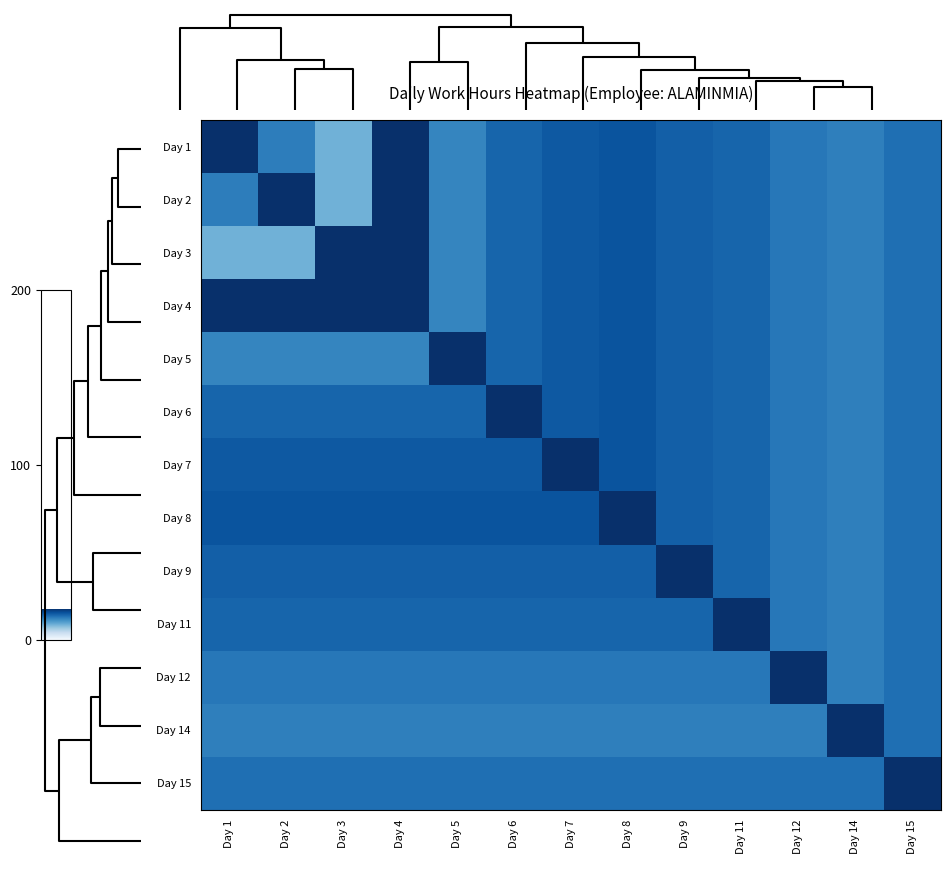

Reading left to right, extract all data points from this chart.

Day 1: Day 1=18.0	Day 2=12.6	Day 3=8.8	Day 4=18.0	Day 5=12.1	Day 6=14.3	Day 7=15.2	Day 8=15.5	Day 9=14.8	Day 11=14.3	Day 12=13.1	Day 14=12.5	Day 15=13.6
Day 2: Day 1=12.6	Day 2=18.0	Day 3=8.8	Day 4=18.0	Day 5=12.1	Day 6=14.3	Day 7=15.2	Day 8=15.5	Day 9=14.8	Day 11=14.3	Day 12=13.1	Day 14=12.5	Day 15=13.6
Day 3: Day 1=8.8	Day 2=8.8	Day 3=18.0	Day 4=18.0	Day 5=12.1	Day 6=14.3	Day 7=15.2	Day 8=15.5	Day 9=14.8	Day 11=14.3	Day 12=13.1	Day 14=12.5	Day 15=13.6
Day 4: Day 1=18.0	Day 2=18.0	Day 3=18.0	Day 4=18.0	Day 5=12.1	Day 6=14.3	Day 7=15.2	Day 8=15.5	Day 9=14.8	Day 11=14.3	Day 12=13.1	Day 14=12.5	Day 15=13.6
Day 5: Day 1=12.1	Day 2=12.1	Day 3=12.1	Day 4=12.1	Day 5=18.0	Day 6=14.3	Day 7=15.2	Day 8=15.5	Day 9=14.8	Day 11=14.3	Day 12=13.1	Day 14=12.5	Day 15=13.6
Day 6: Day 1=14.3	Day 2=14.3	Day 3=14.3	Day 4=14.3	Day 5=14.3	Day 6=18.0	Day 7=15.2	Day 8=15.5	Day 9=14.8	Day 11=14.3	Day 12=13.1	Day 14=12.5	Day 15=13.6
Day 7: Day 1=15.2	Day 2=15.2	Day 3=15.2	Day 4=15.2	Day 5=15.2	Day 6=15.2	Day 7=18.0	Day 8=15.5	Day 9=14.8	Day 11=14.3	Day 12=13.1	Day 14=12.5	Day 15=13.6
Day 8: Day 1=15.5	Day 2=15.5	Day 3=15.5	Day 4=15.5	Day 5=15.5	Day 6=15.5	Day 7=15.5	Day 8=18.0	Day 9=14.8	Day 11=14.3	Day 12=13.1	Day 14=12.5	Day 15=13.6
Day 9: Day 1=14.8	Day 2=14.8	Day 3=14.8	Day 4=14.8	Day 5=14.8	Day 6=14.8	Day 7=14.8	Day 8=14.8	Day 9=18.0	Day 11=14.3	Day 12=13.1	Day 14=12.5	Day 15=13.6
Day 11: Day 1=14.3	Day 2=14.3	Day 3=14.3	Day 4=14.3	Day 5=14.3	Day 6=14.3	Day 7=14.3	Day 8=14.3	Day 9=14.3	Day 11=18.0	Day 12=13.1	Day 14=12.5	Day 15=13.6
Day 12: Day 1=13.1	Day 2=13.1	Day 3=13.1	Day 4=13.1	Day 5=13.1	Day 6=13.1	Day 7=13.1	Day 8=13.1	Day 9=13.1	Day 11=13.1	Day 12=18.0	Day 14=12.5	Day 15=13.6
Day 14: Day 1=12.5	Day 2=12.5	Day 3=12.5	Day 4=12.5	Day 5=12.5	Day 6=12.5	Day 7=12.5	Day 8=12.5	Day 9=12.5	Day 11=12.5	Day 12=12.5	Day 14=18.0	Day 15=13.6
Day 15: Day 1=13.6	Day 2=13.6	Day 3=13.6	Day 4=13.6	Day 5=13.6	Day 6=13.6	Day 7=13.6	Day 8=13.6	Day 9=13.6	Day 11=13.6	Day 12=13.6	Day 14=13.6	Day 15=18.0